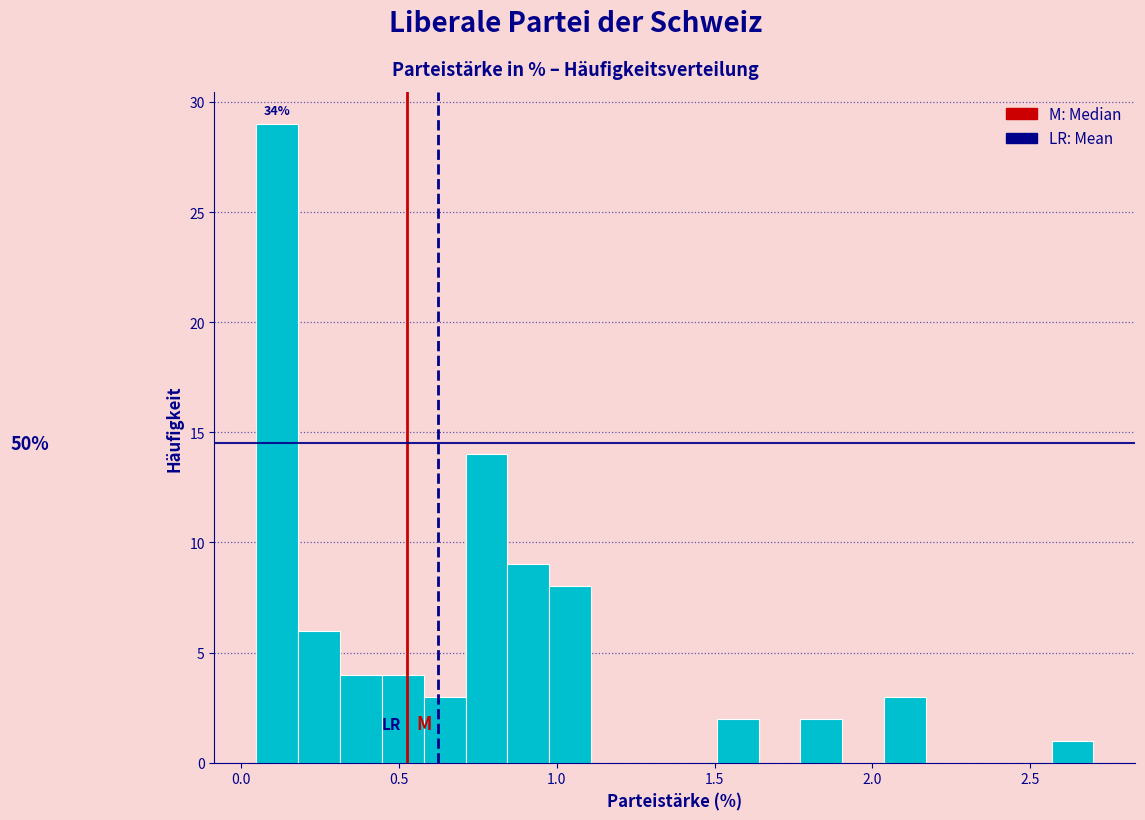

Around what value on the x-axis is the tallest bar? Give the approximate position of its centre, as read against the axis.

0.10